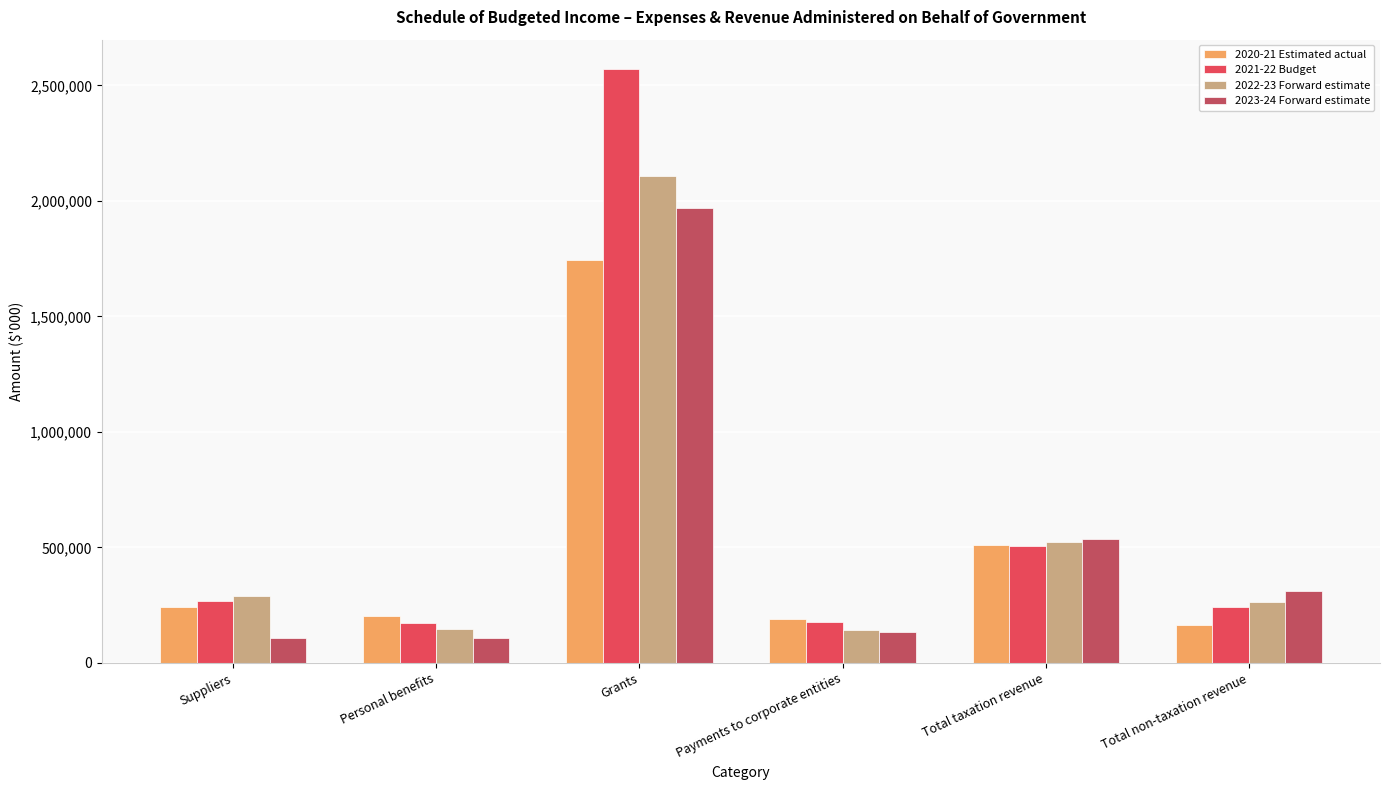

What is the difference between the second highest and minimum values in the 2022-23 Forward estimate series?

377806